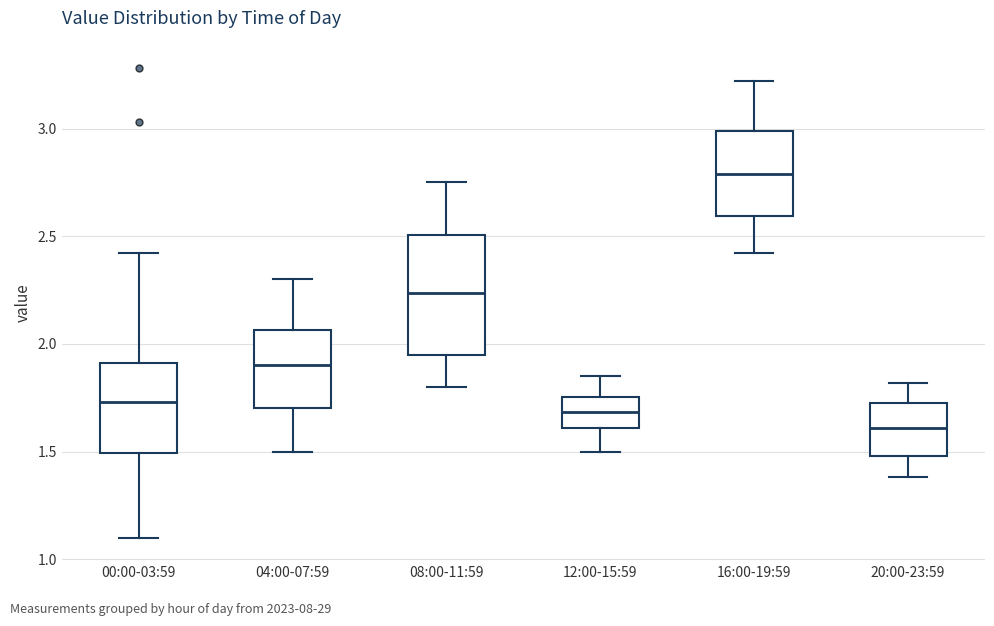

Where does the median line of the box for 04:00-07:59 sit on the y-axis? The values are not printed on the chart, so give them approximately, as read against the axis.

1.90